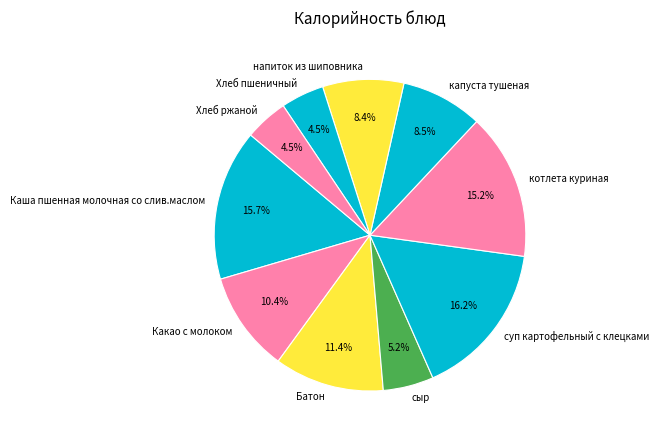

What percentage is the котлета куриная slice, to the nearest percent?

15%